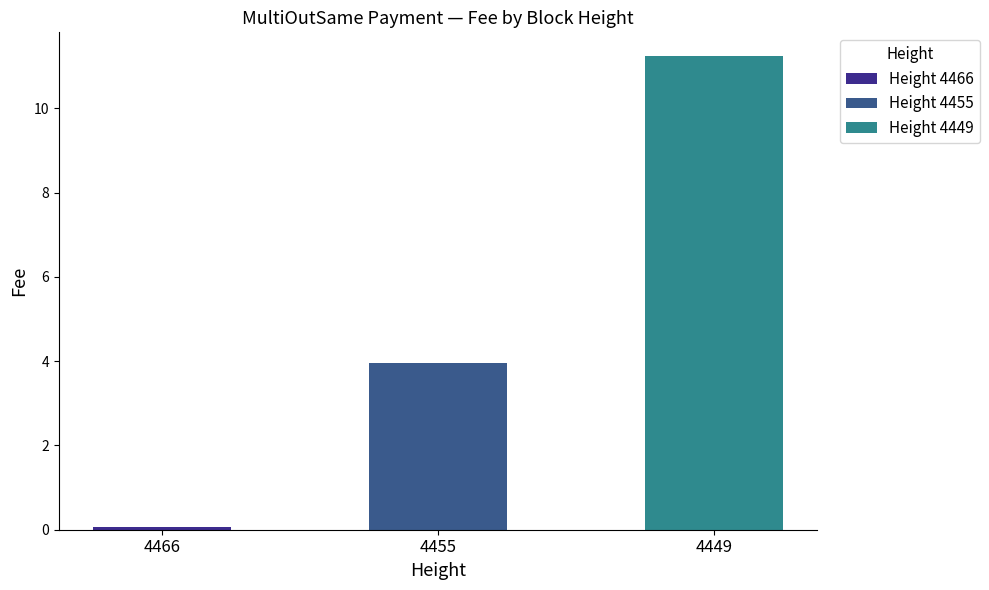

How many data points are above 3?

2